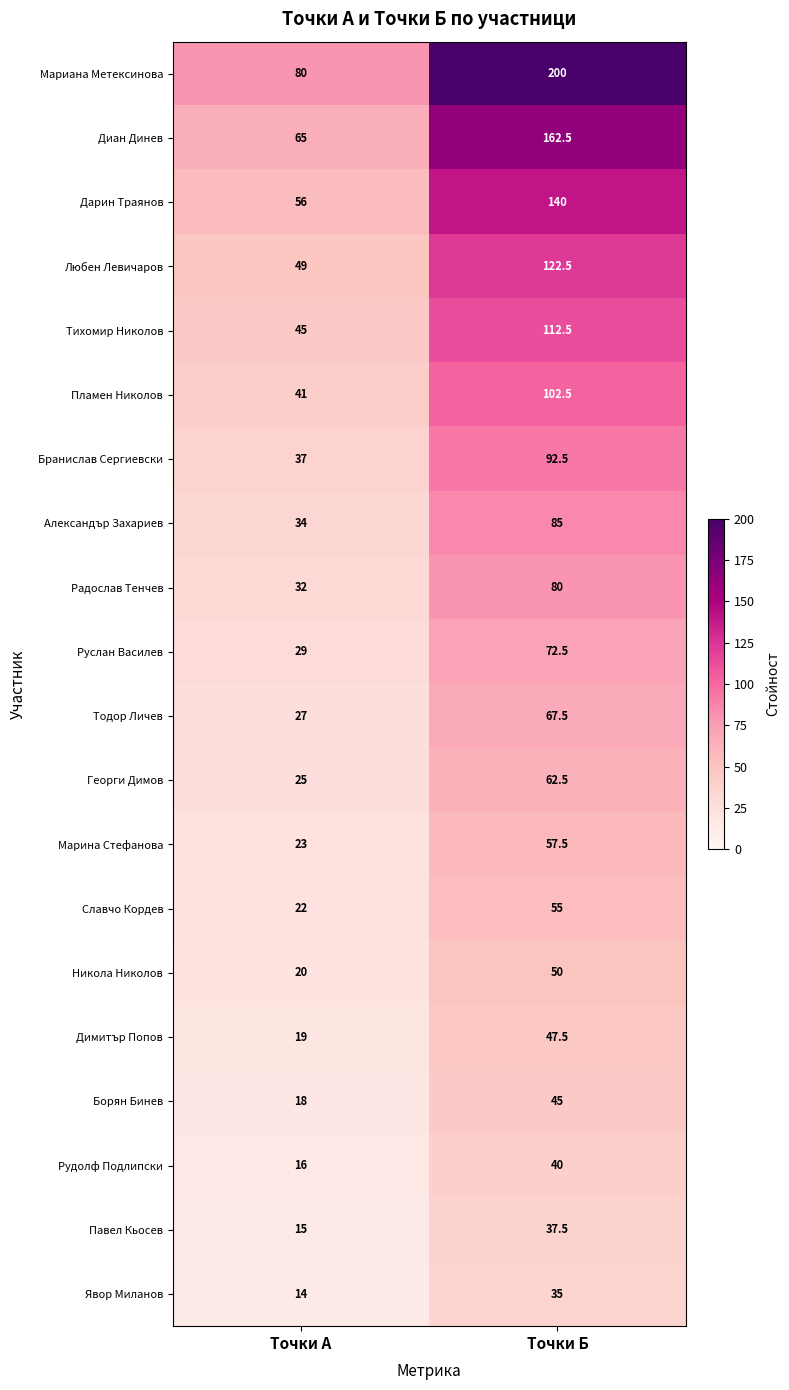

What value does the Пламен Николов series have at Точки А?

41.0